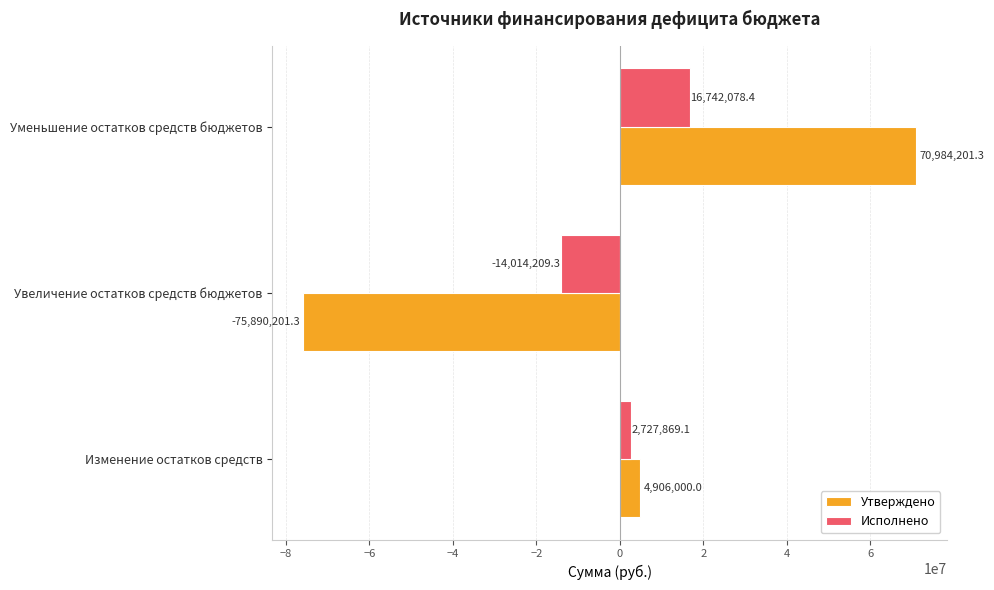

At which category is the sum across all series the highest?

Уменьшение остатков средств бюджетов